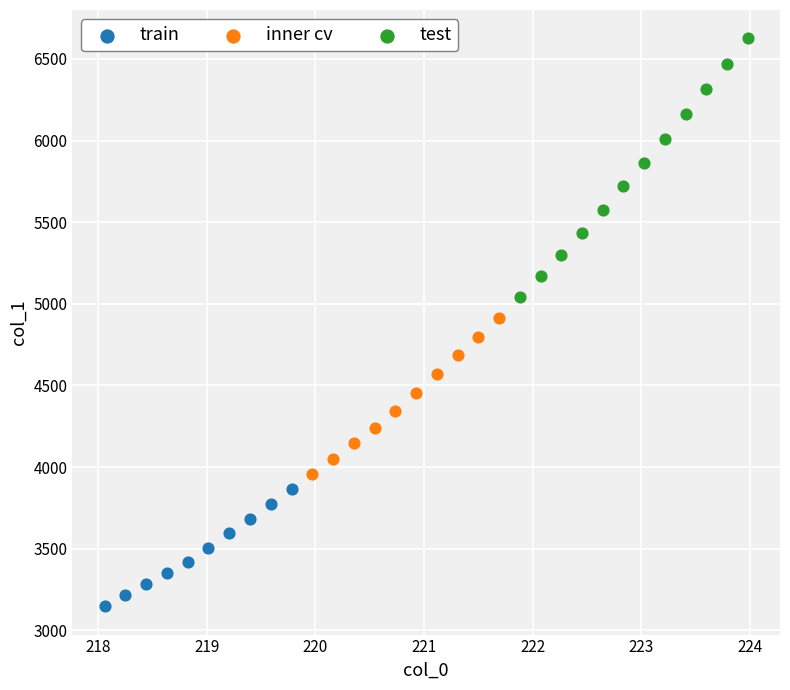

Which series contains the lowest Y value?

train